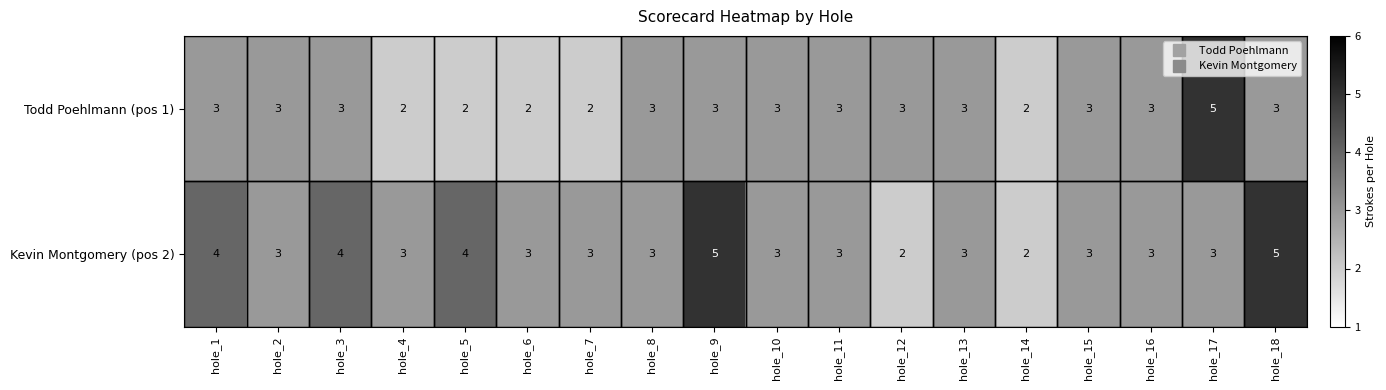

How many series are shown in this chart?

2